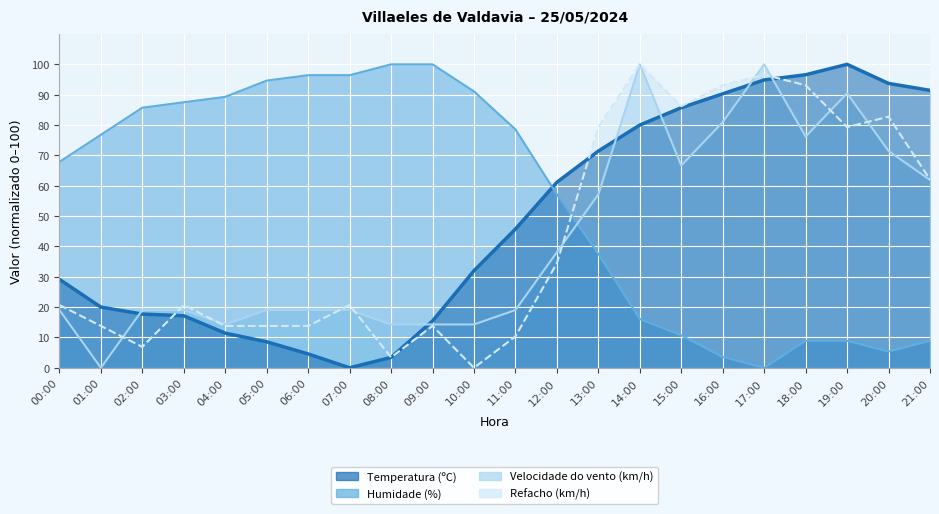

What are all the series names shown in the legend?

Temperatura (ºC), Humidade (%), Velocidade do vento (km/h), Refacho (km/h)